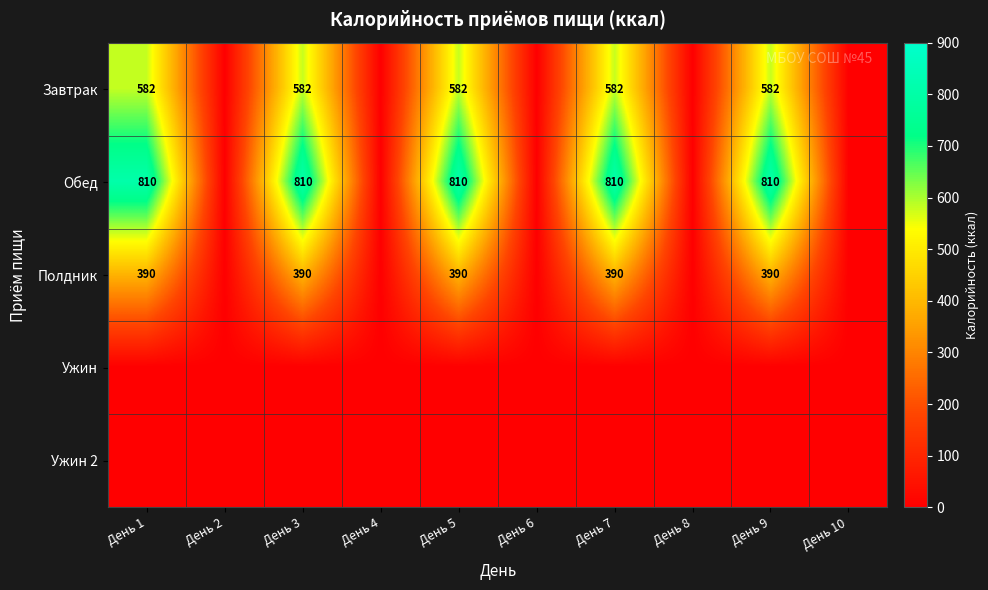

True or false: Обед has a value of 810 at День 9.

True